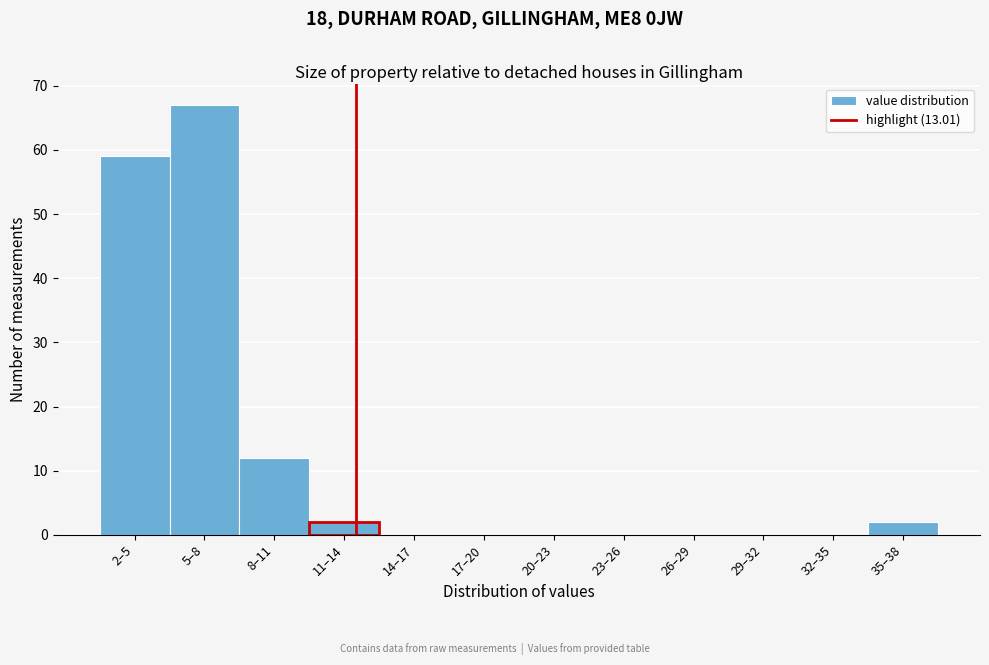

Reading right to left, extract all data points from this chart.

35–38=2	32–35=0	29–32=0	26–29=0	23–26=0	20–23=0	17–20=0	14–17=0	11–14=2	8–11=12	5–8=67	2–5=59